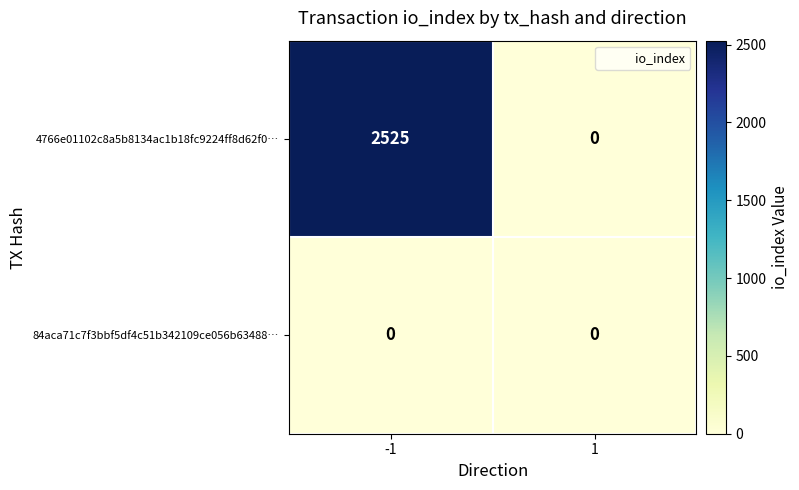

True or false: 4766e01102c8a5b8134ac1b18fc9224ff8d62f0… has a value of -1026 at 1.

False